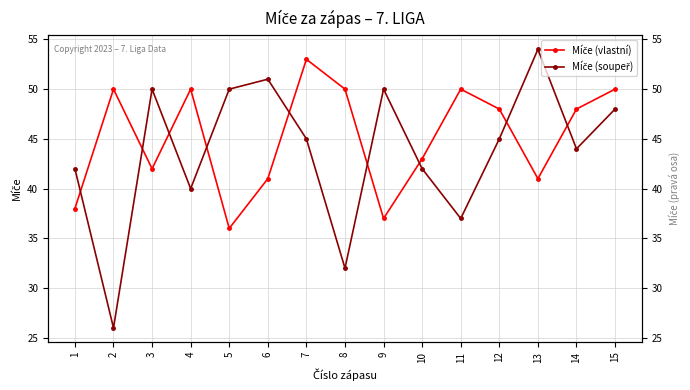

Reading left to right, transcribe all the data shown in this chart.

Míče (vlastní): 38	50	42	50	36	41	53	50	37	43	50	48	41	48	50
Míče (soupeř): 42	26	50	40	50	51	45	32	50	42	37	45	54	44	48